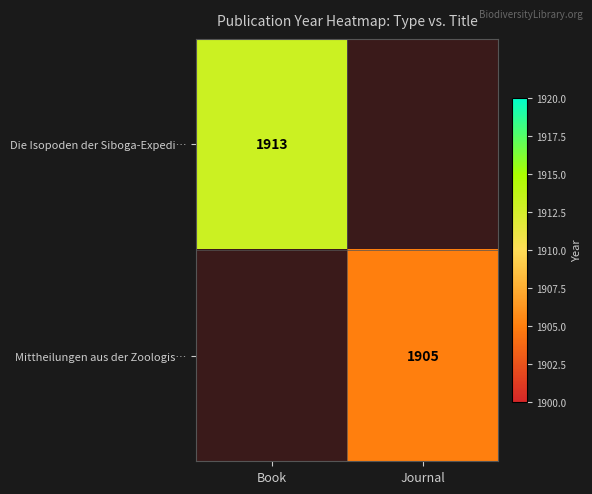

The value of Mittheilungen aus der Zoologis… at Journal is 1905. True or false?

True